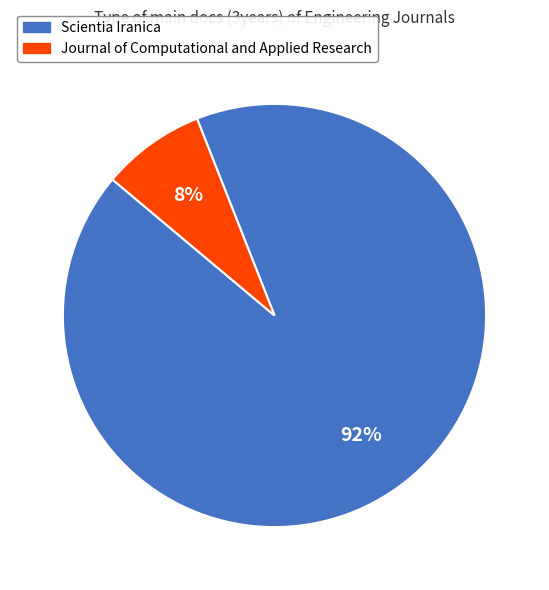

Is it true that Journal of Computational and Applied Research is 8% of the pie?

True